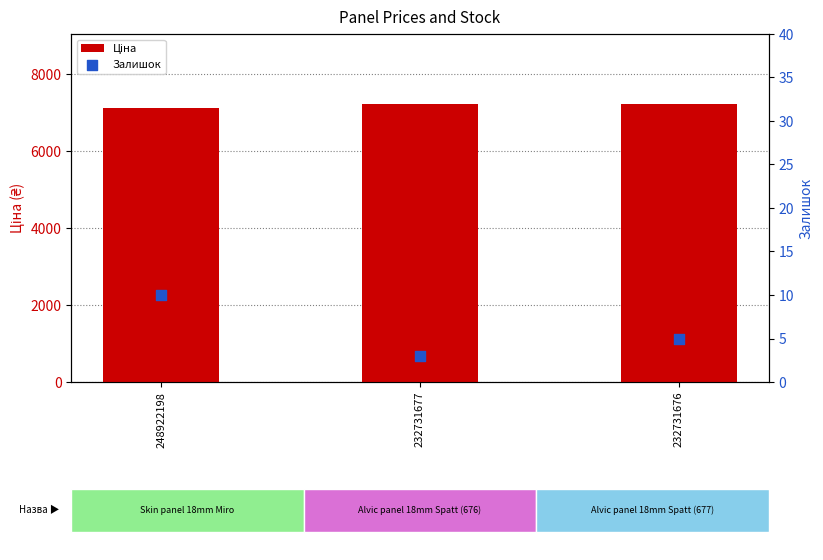

What are all the series names shown in the legend?

Ціна, Залишок